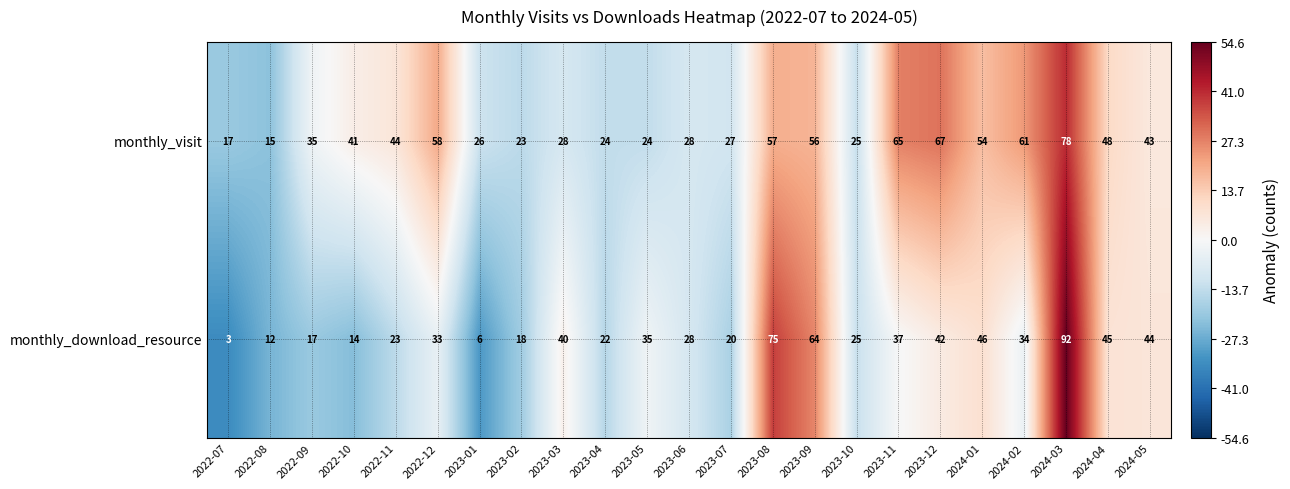

Is it true that monthly_download_resource equals 23 at 2022-11?

True